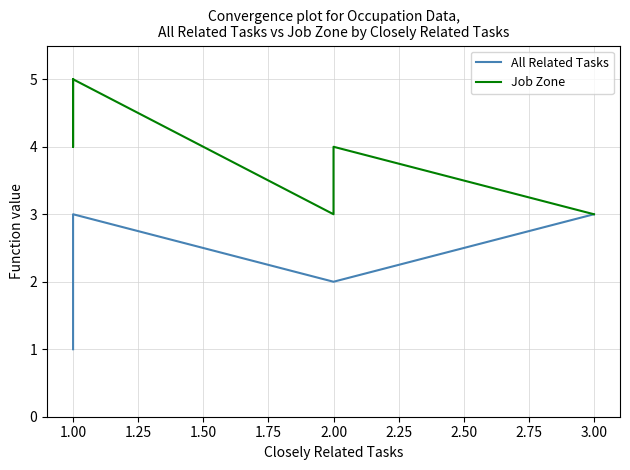

Count the Job Zone values in the range 3 to 5.

6